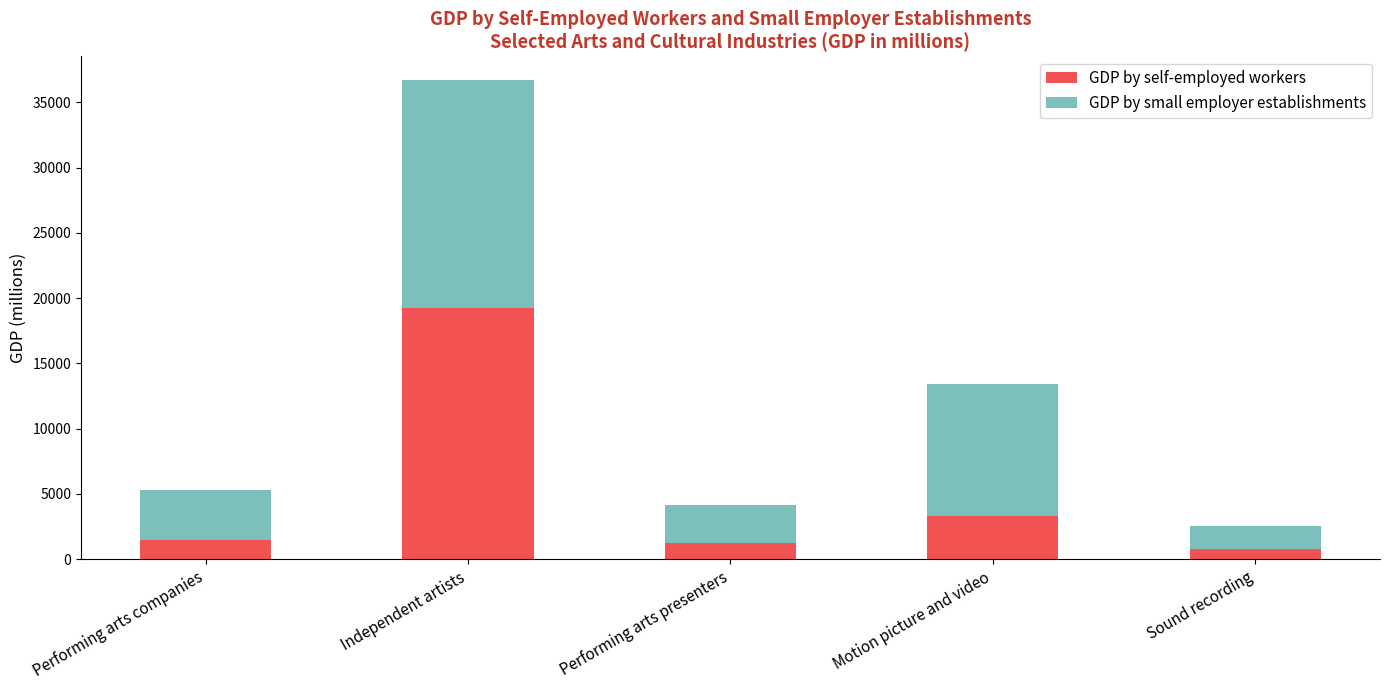

What is the sum of all GDP by self-employed workers values?

26061.7